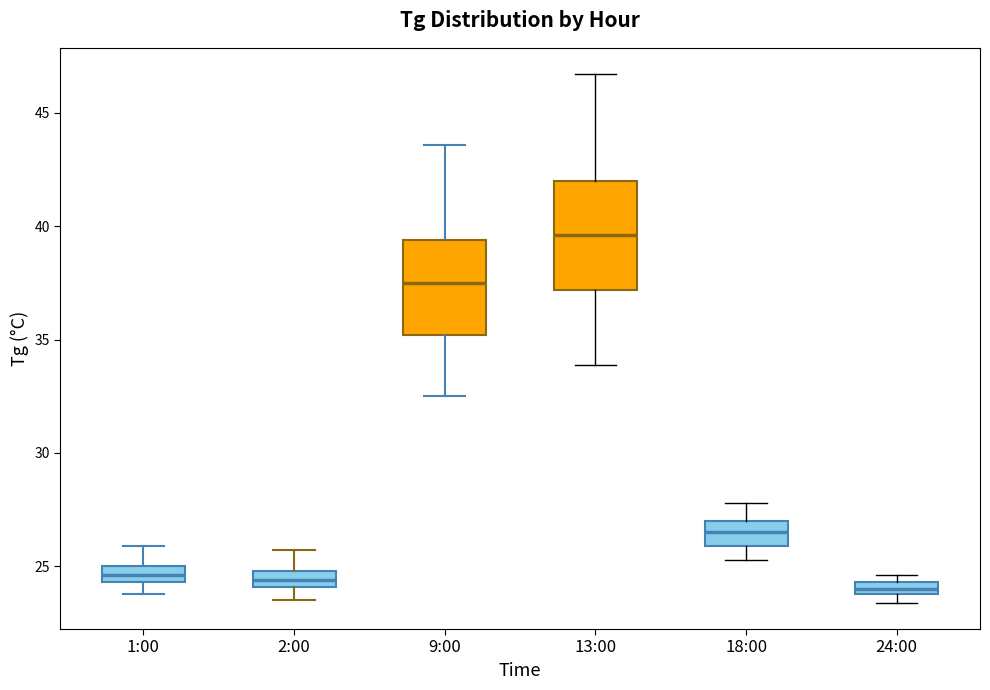

Where is the lower edge of the box for 18:00 on the y-axis? The values are not printed on the chart, so give them approximately, as read against the axis.

26.0